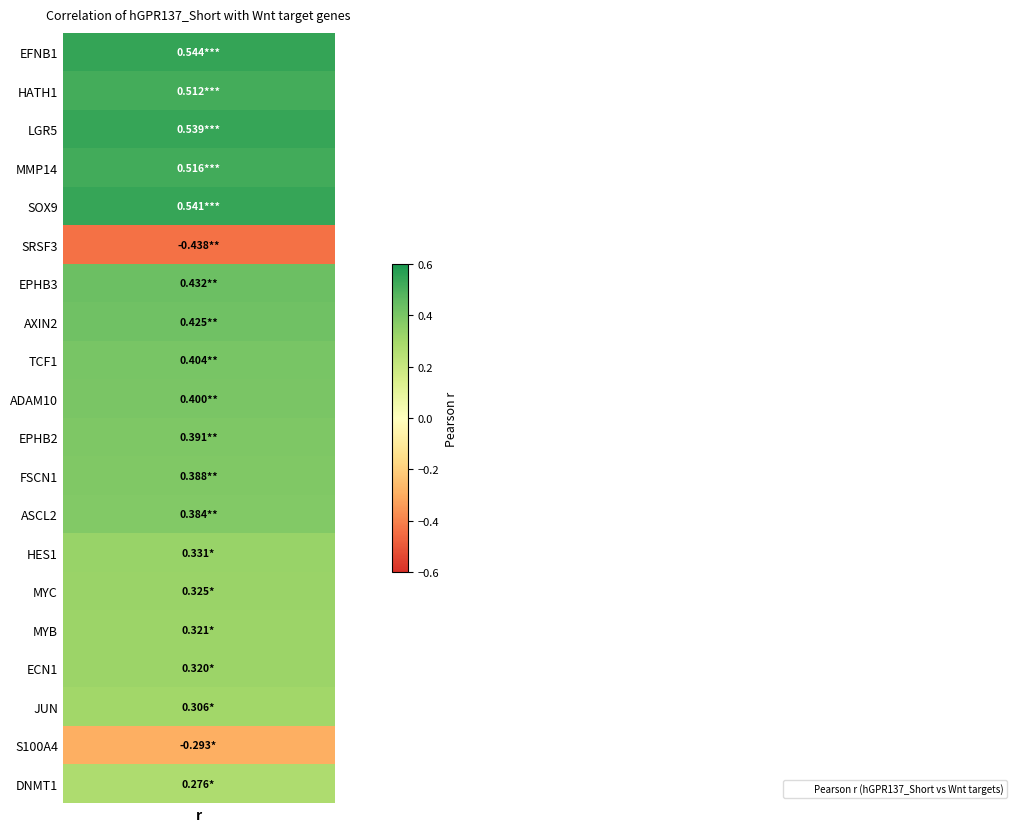

Reading left to right, what are all the values shown in this chart?

r_values: 0.5	0.5	0.5	0.5	0.5	-0.4	0.4	0.4	0.4	0.4	0.4	0.4	0.4	0.3	0.3	0.3	0.3	0.3	-0.3	0.3
p_values: 0.0	0.0	0.0	0.0	0.0	0.0	0.0	0.0	0.0	0.0	0.0	0.0	0.0	0.0	0.0	0.0	0.0	0.0	0.0	0.0